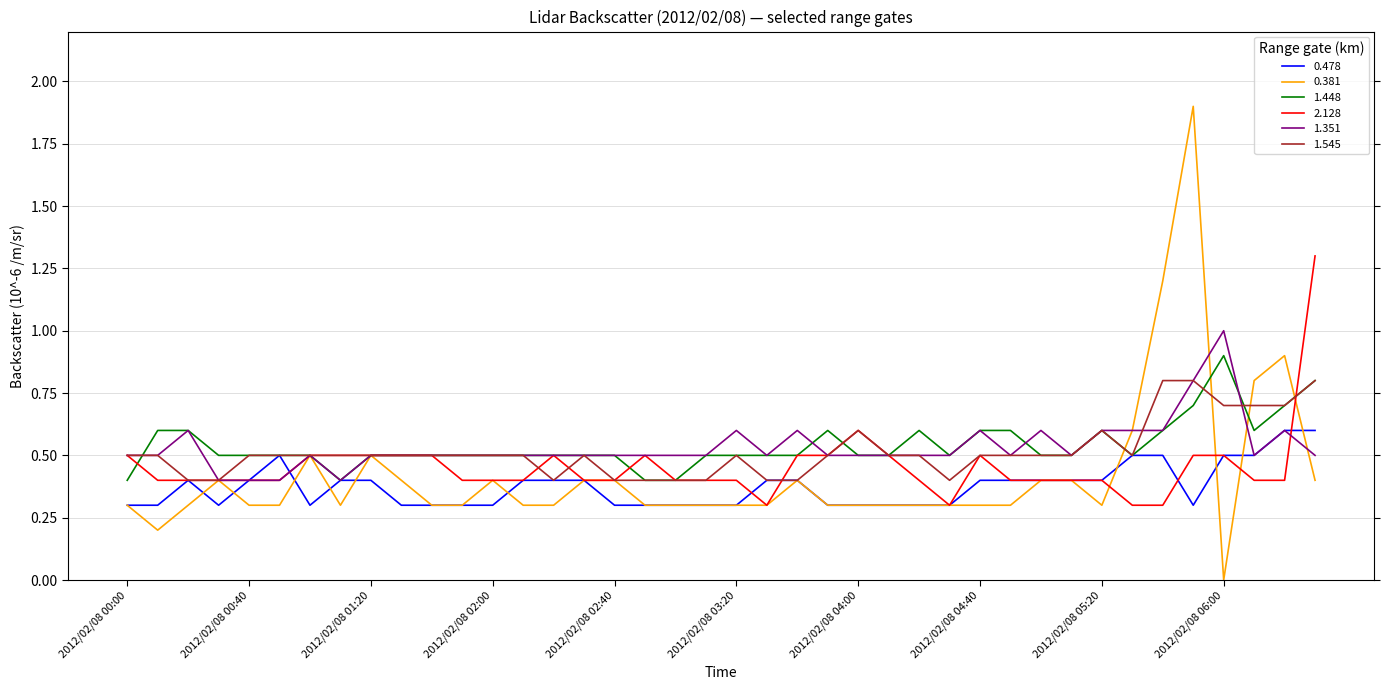

Which series has the largest range (max minus min)?

0.381